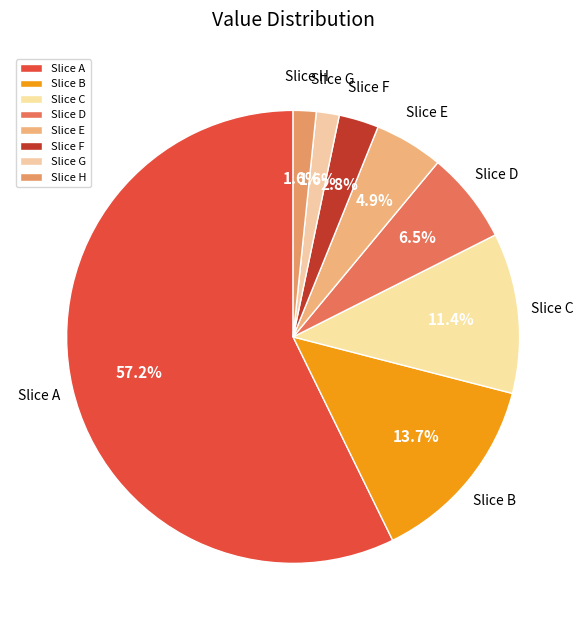

How much of the chart is everything except Slice D?

93.5%